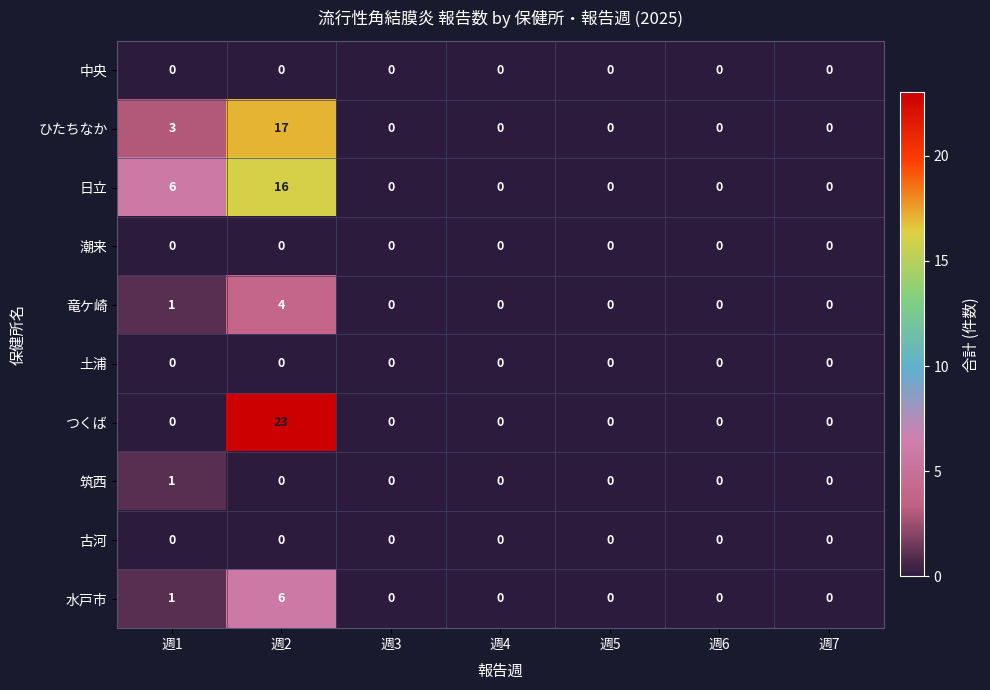

What is the difference between the 水戸市 values at 週2 and 週7?

6